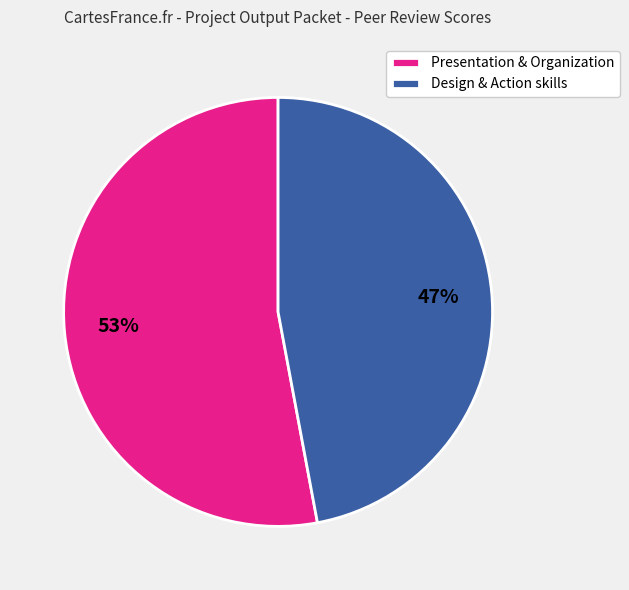

What percentage is the Presentation & Organization slice, to the nearest percent?

53%